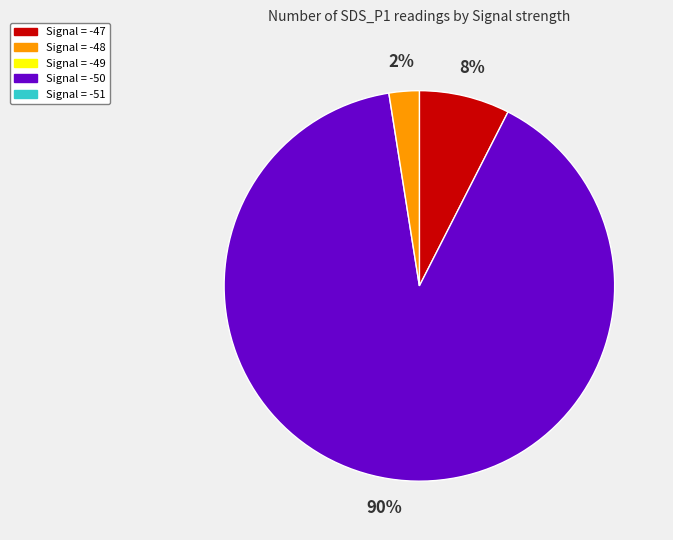

To the nearest percent, what is the average slice percentage?

33%